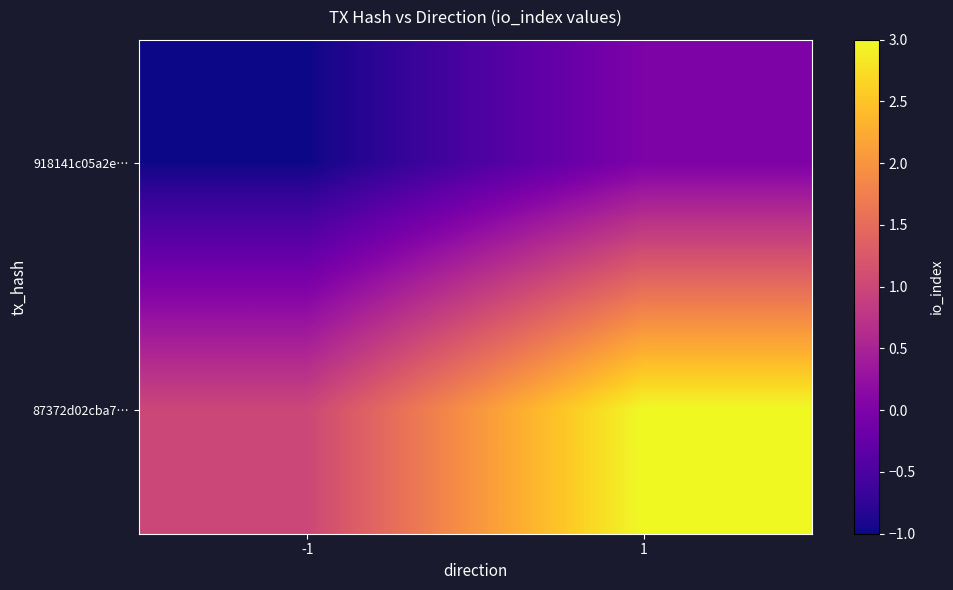

Which has a higher value, 1 or -1?

1